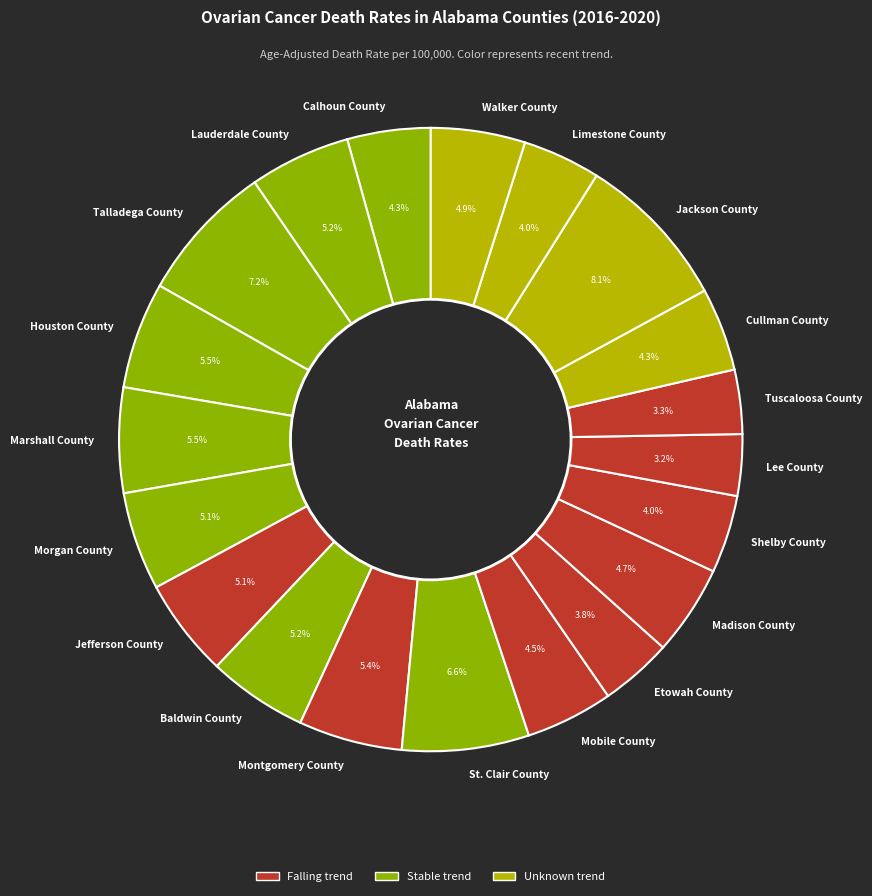

What is the ratio of the value at Morgan County to the value at Calhoun County?

1.2